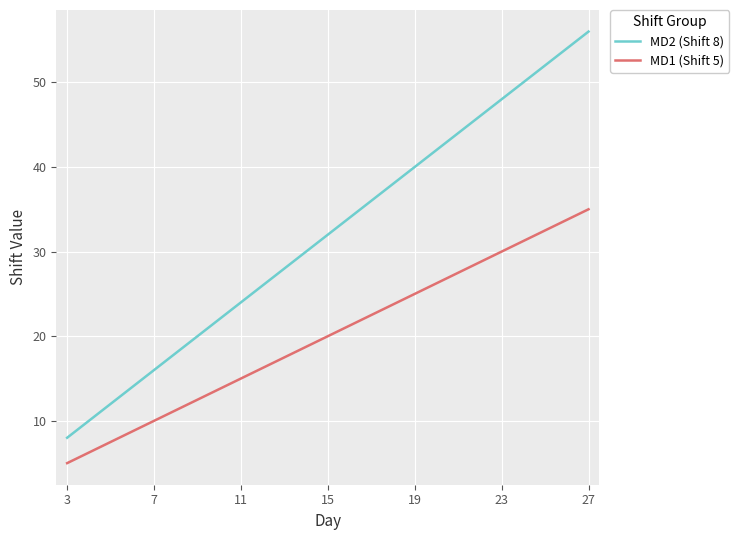

List the series in order of their overall mean, highest first.

MD2 (Shift 8), MD1 (Shift 5)